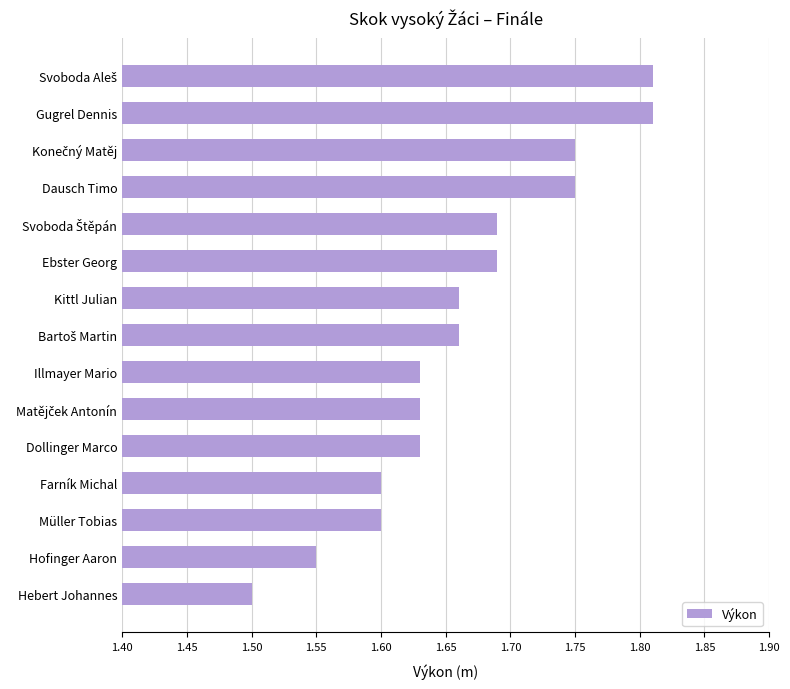

What is the ratio of the value at Kittl Julian to the value at Gugrel Dennis?

0.9